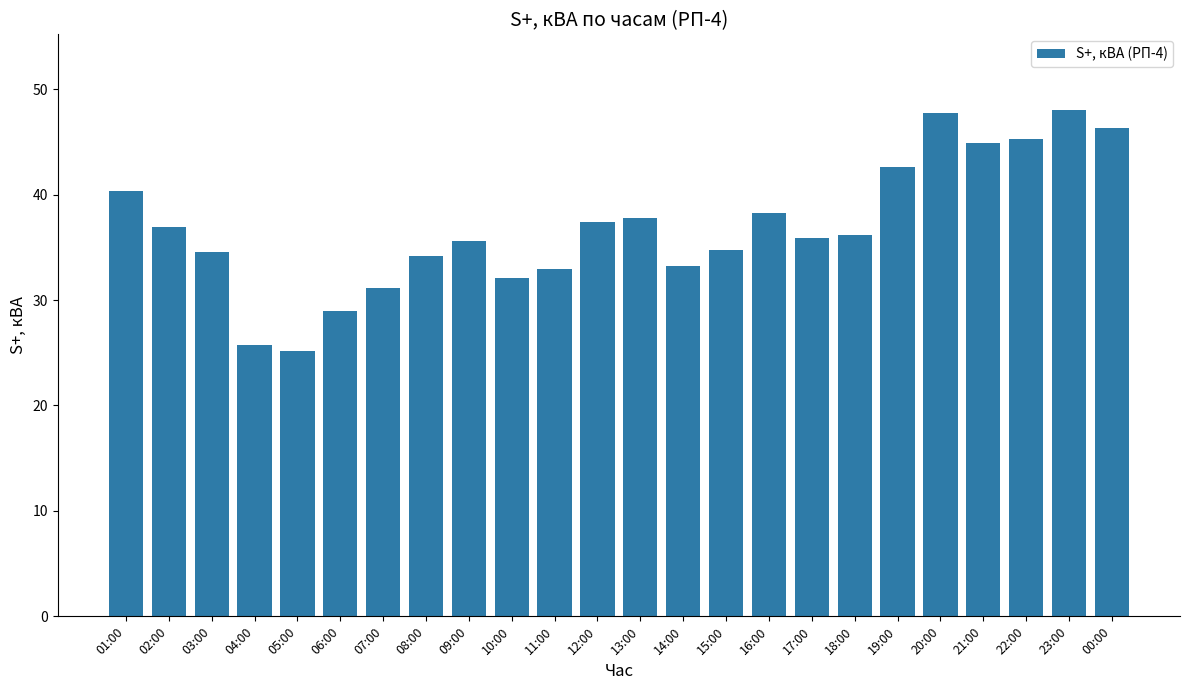

What position from the right is 07:00?

18